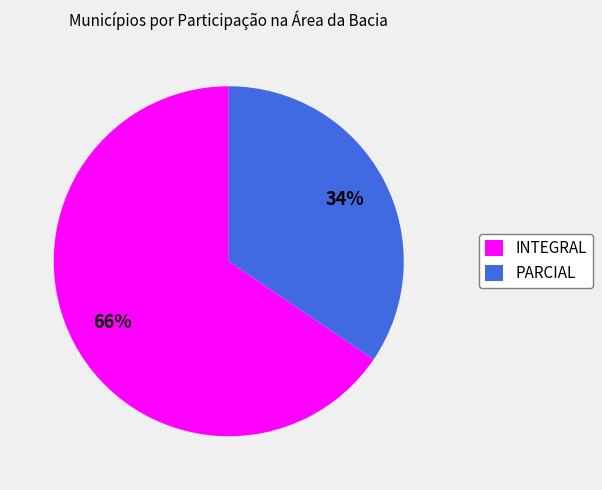

What is the ratio of the value at INTEGRAL to the value at PARCIAL?

1.9